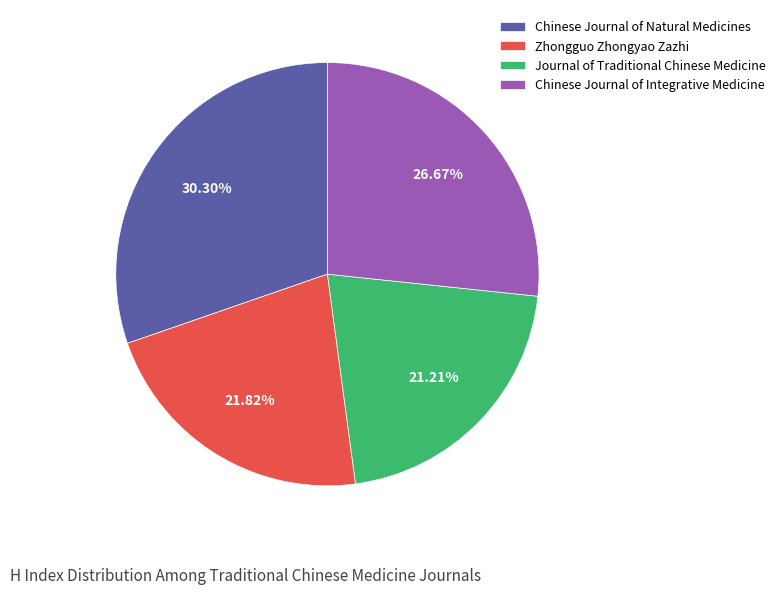

Which category has the smallest portion of the pie?

Journal of Traditional Chinese Medicine